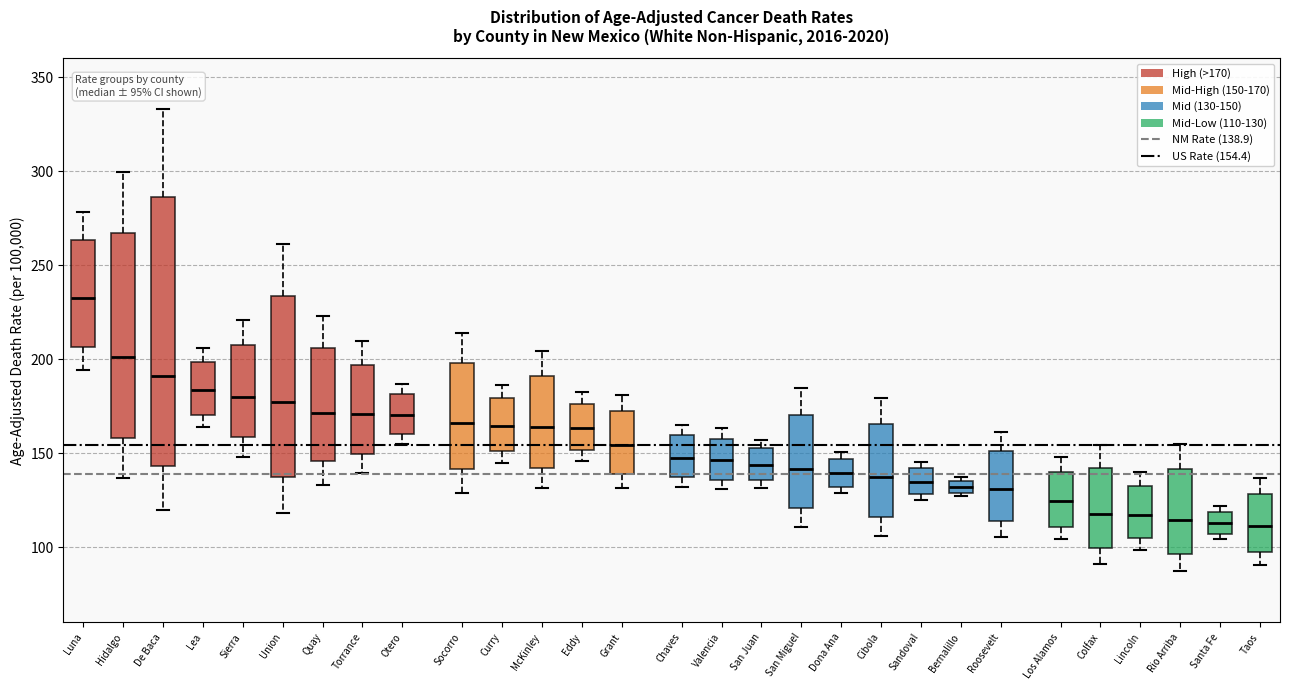

Which box has the highest median line?

Luna